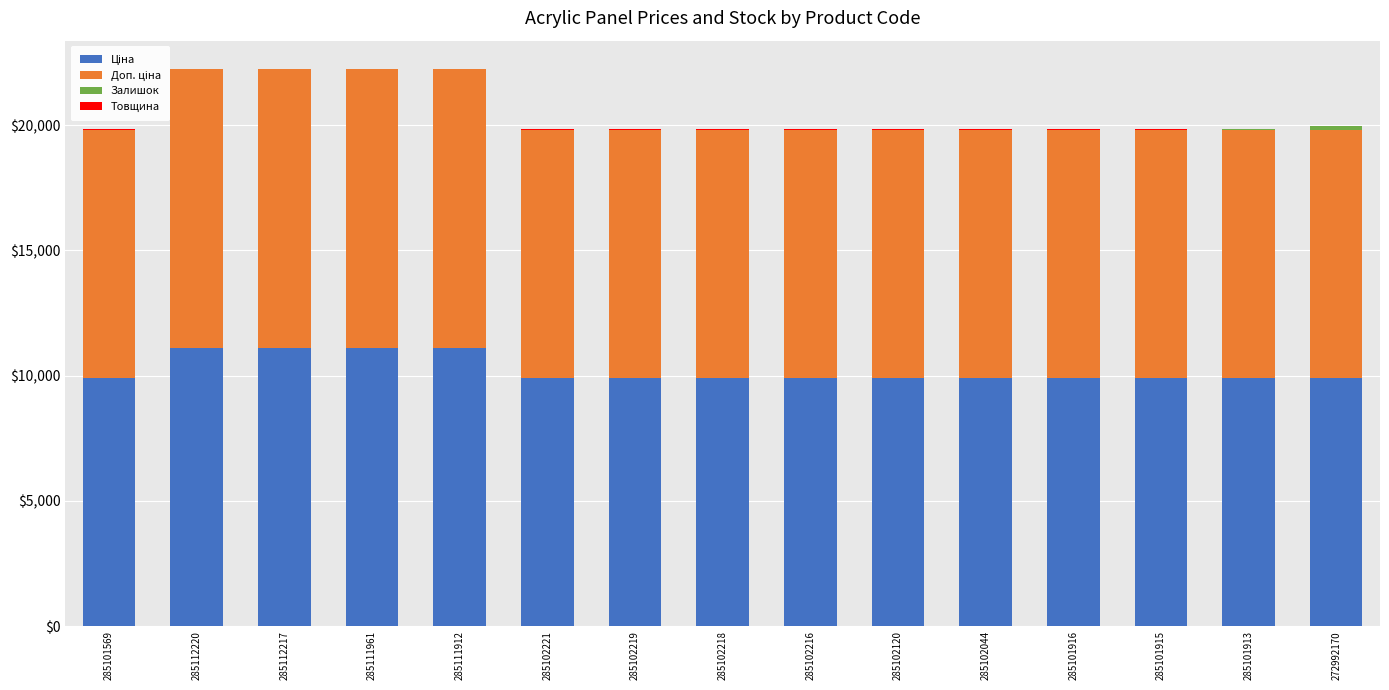

The value of Ціна at 272992170 is 13468.6. True or false?

False